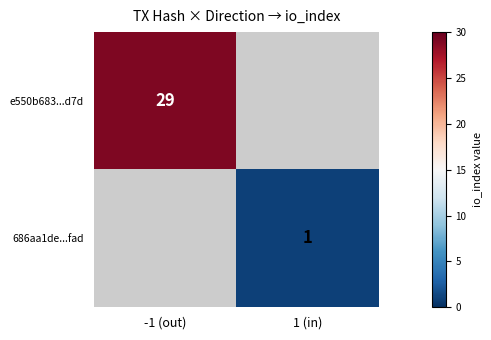

Is it true that e550b683...d7d equals 29 at -1 (out)?

True